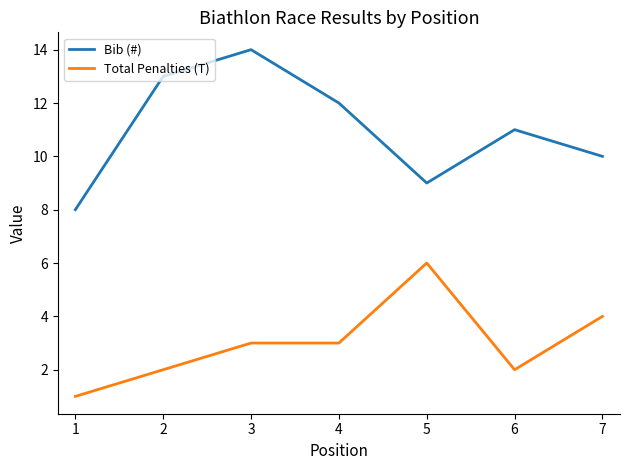

Is the value of Bib (#) at 1 greater than the value of Total Penalties (T) at 5?

Yes